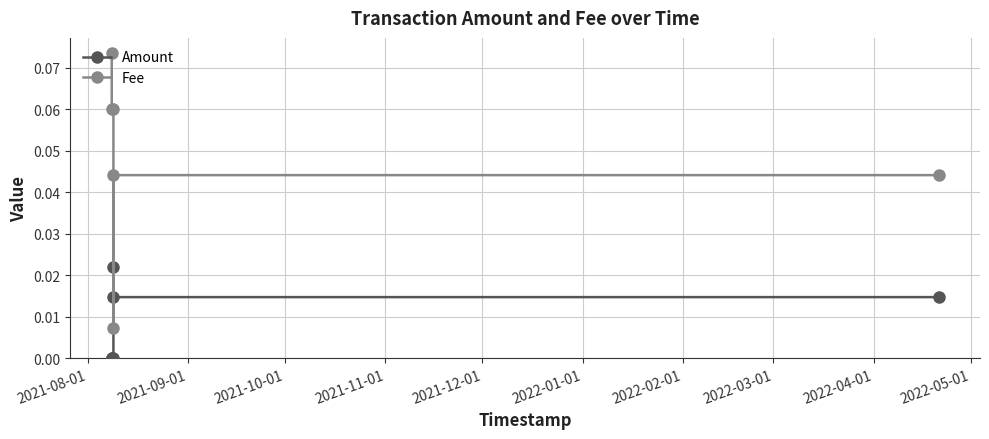

True or false: Amount and Fee intersect in this chart.

True